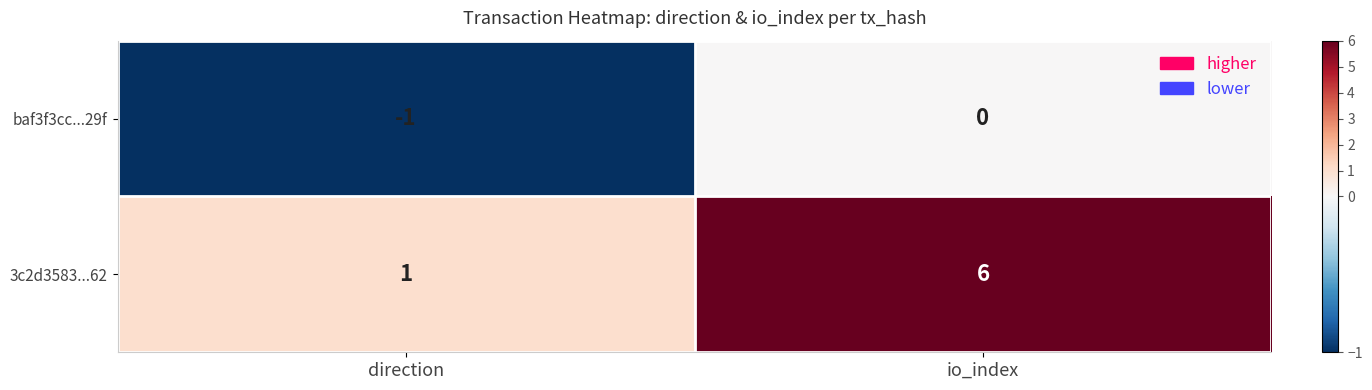

What is the maximum value shown in the chart?

6